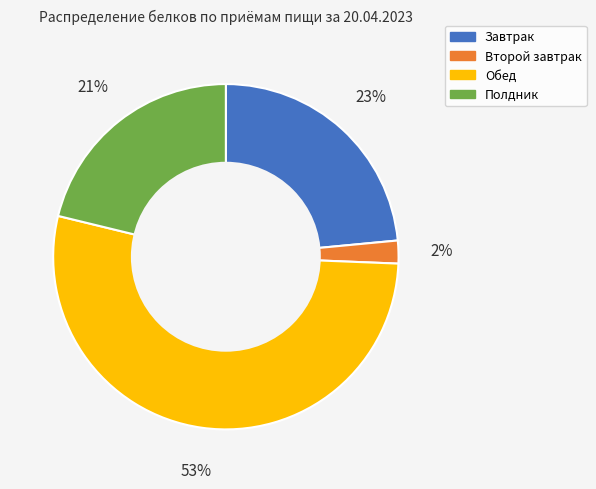

Rank the categories by value from lowest to highest.

Второй завтрак, Полдник, Завтрак, Обед